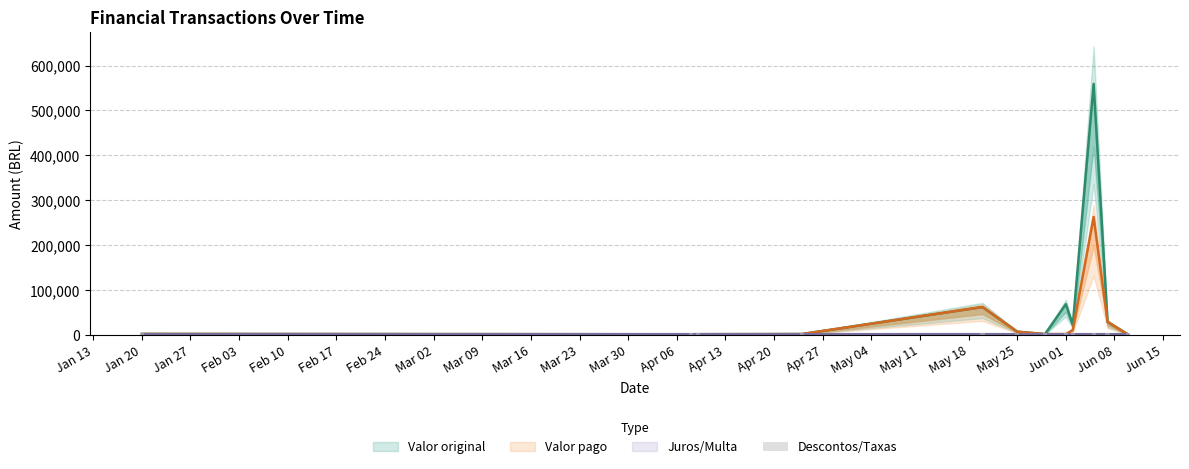

Is the value of Descontos/Taxas at 05/06/2020 greater than the value of Valor original at 24/04/2020?

No